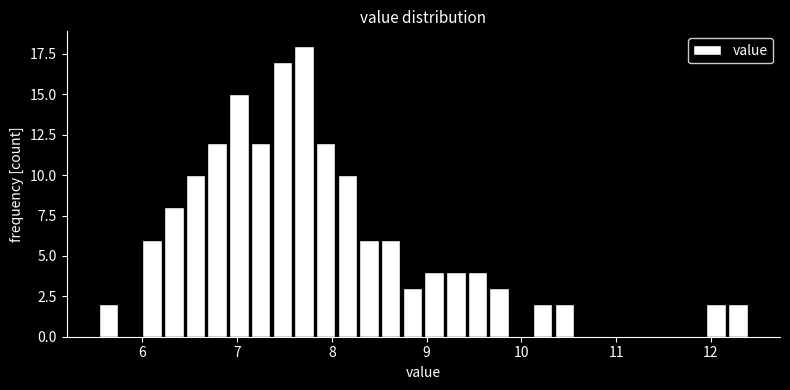

Around what value on the x-axis is the tallest bar? Give the approximate position of its centre, as read against the axis.

7.7